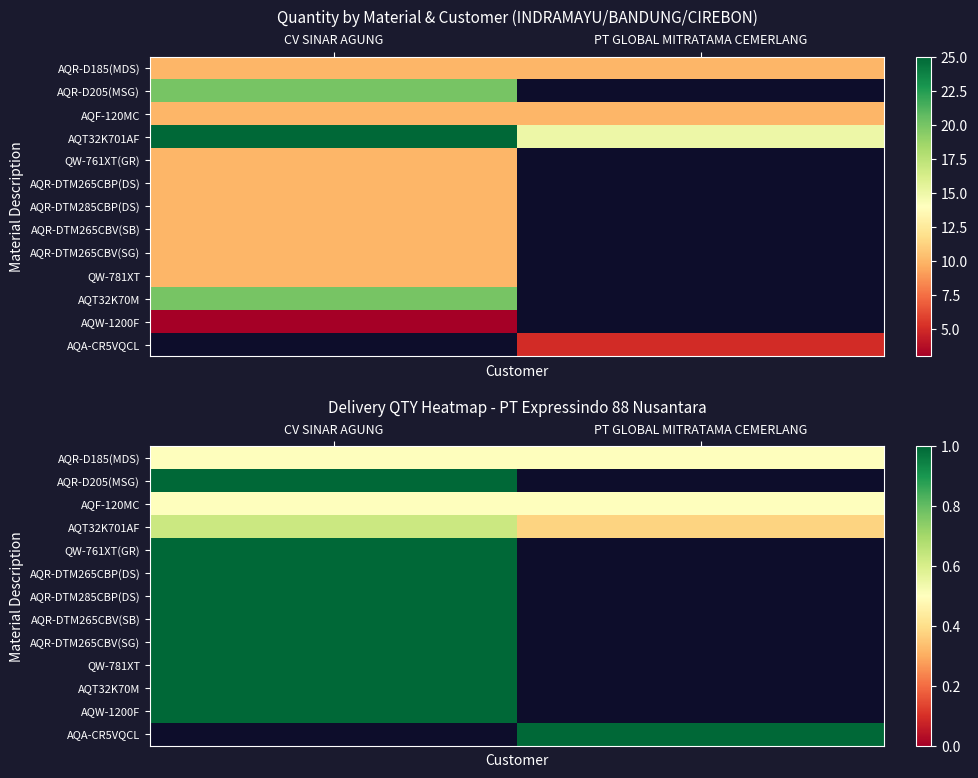

Where is AQR-DTM265CBV(SB) nearest to the value 1?

CV SINAR AGUNG